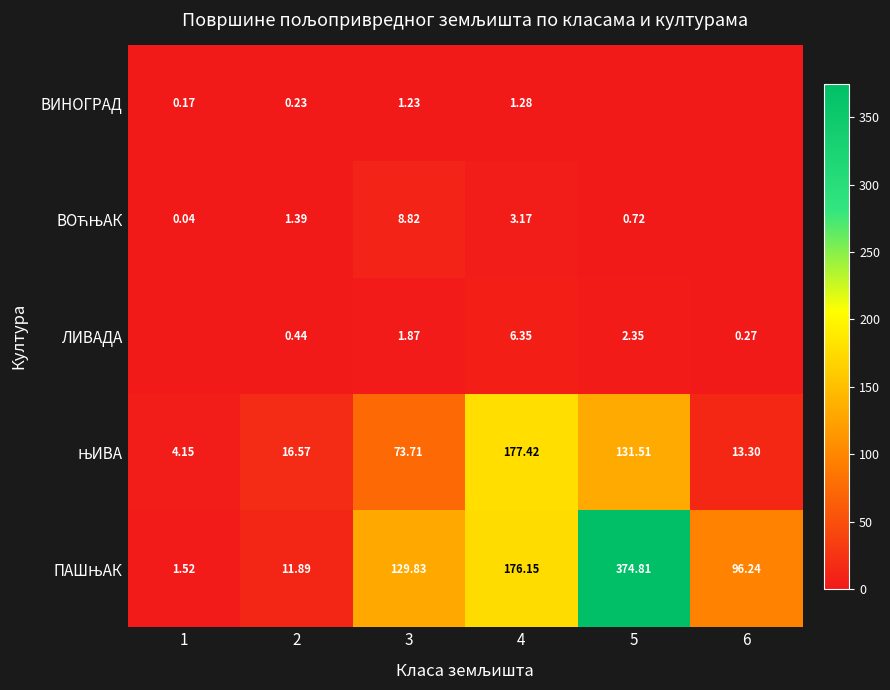

Which series has the largest range (max minus min)?

ПАШЊАК